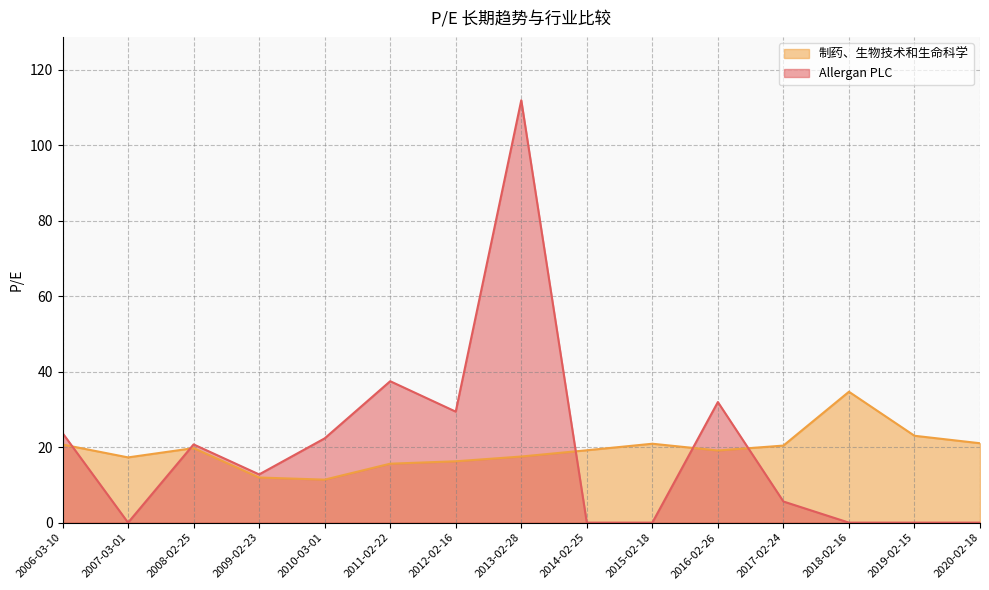

What position from the left is 2018-02-16?

13